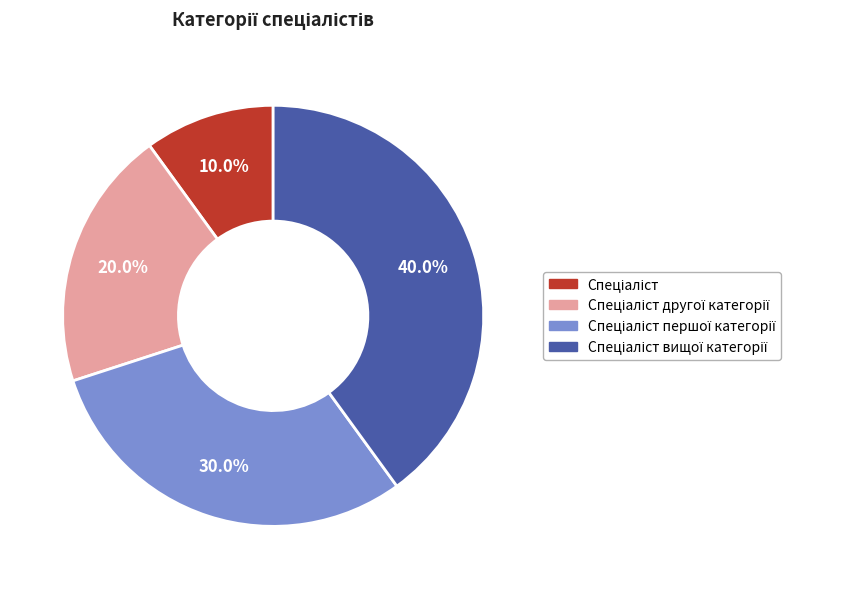

Is there any slice that represents more than half of the pie?

No